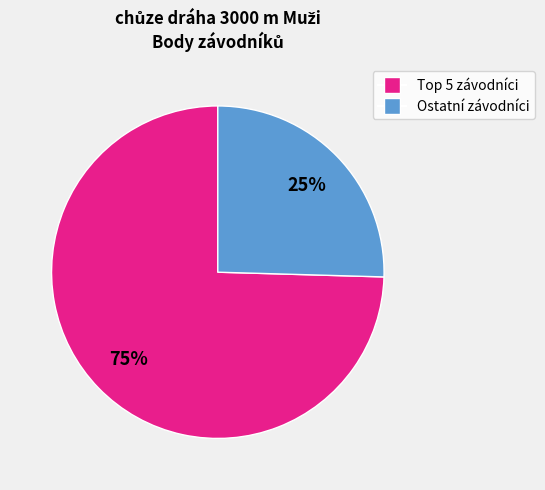

Is there any slice that represents more than half of the pie?

Yes